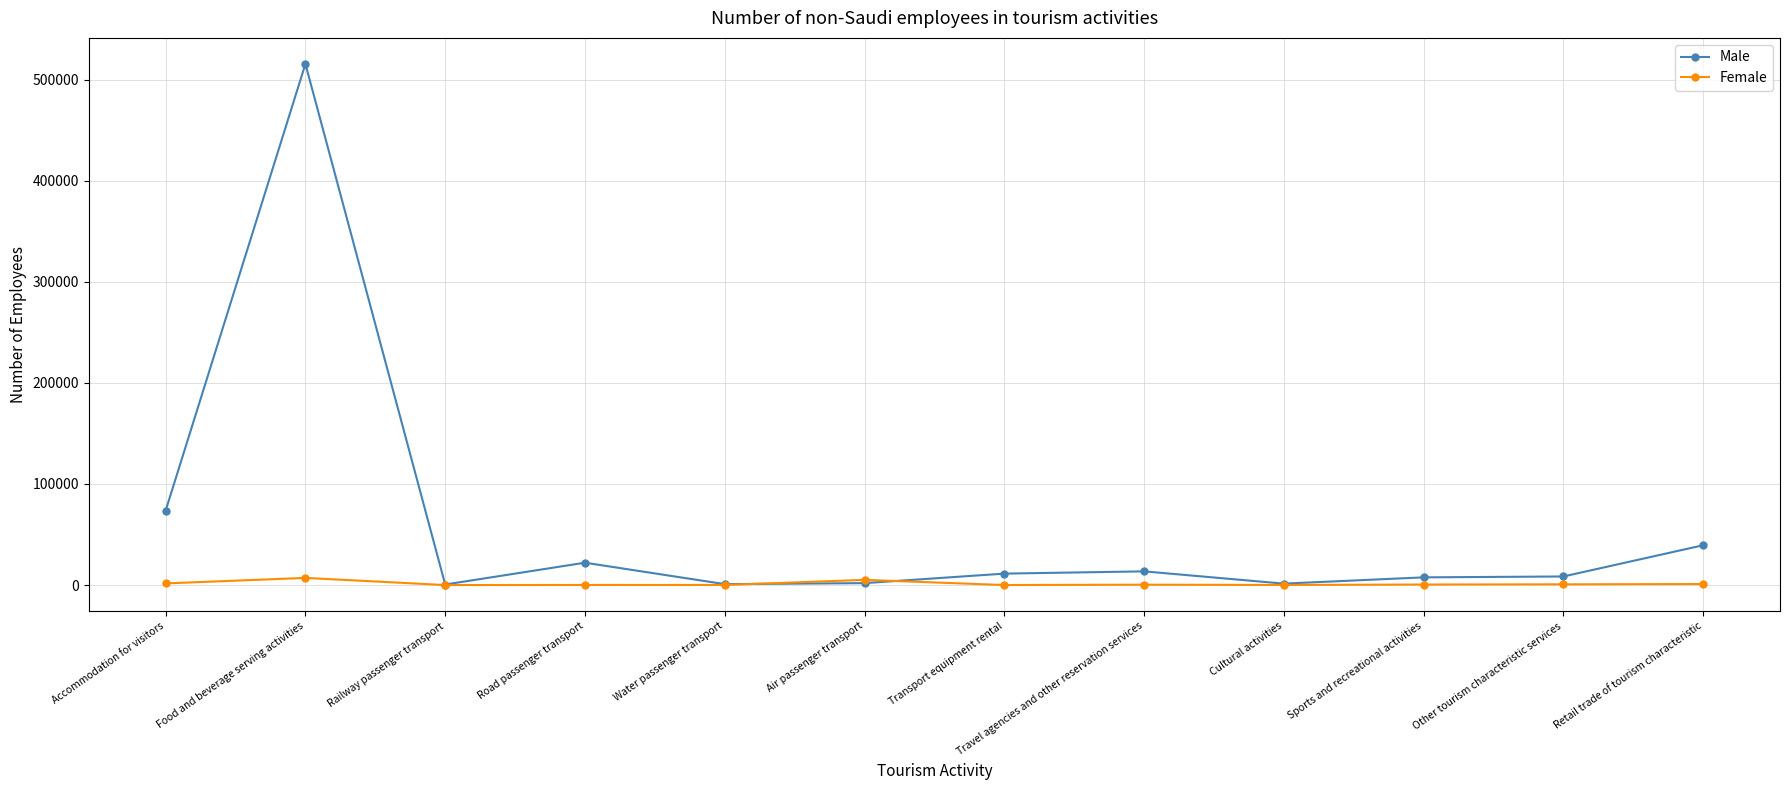

After their last crossing, which series has the higher values: Male or Female?

Male